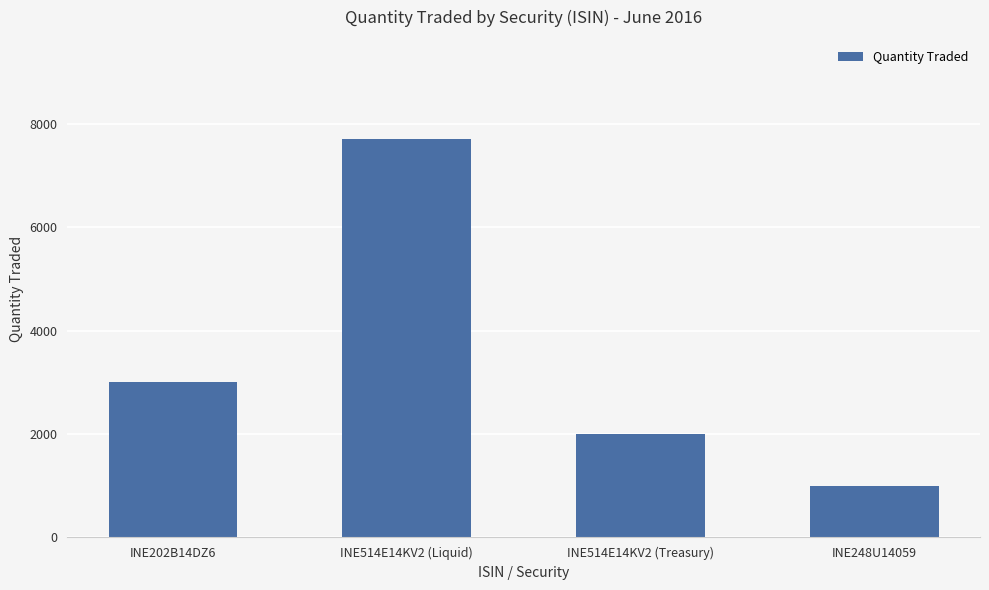

Count the values in the range 2000 to 7700.

3